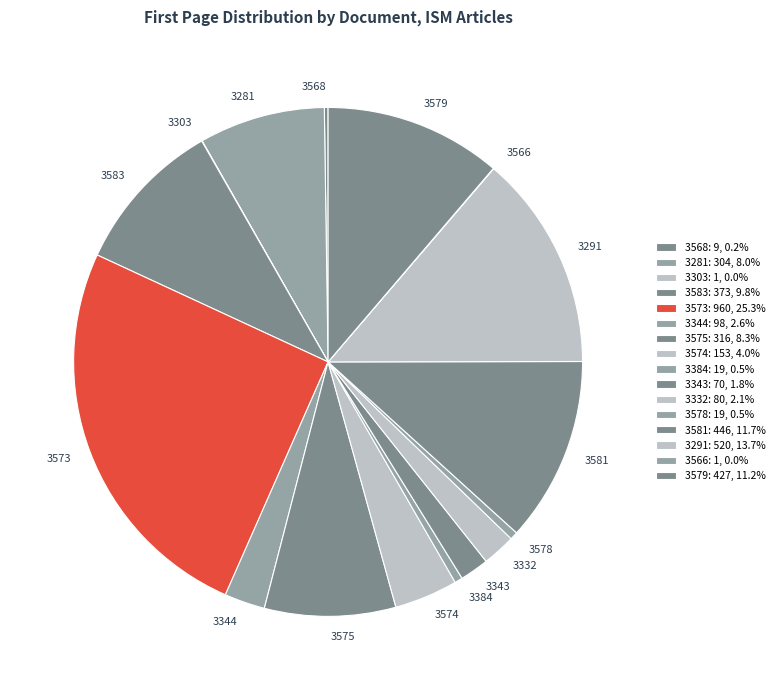

Between 3583 and 3332, which is larger?

3583